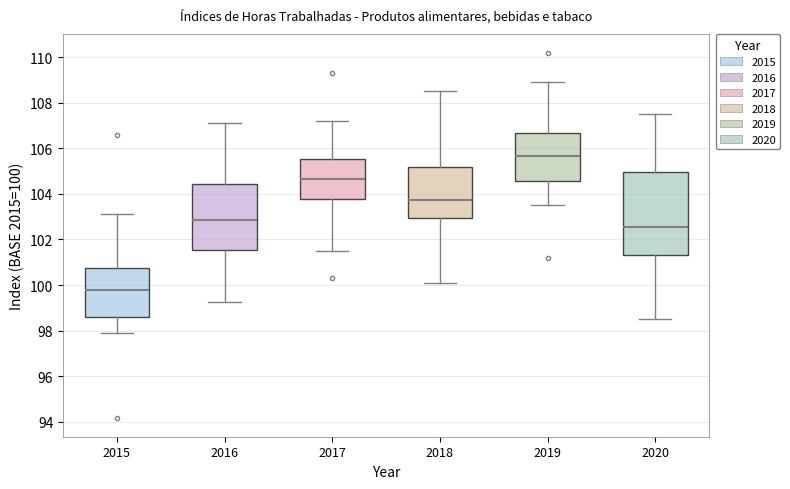

Reading left to right, transcribe this box plot: for each box, give where its median line is, the range the box spans, and where its two whiskers end, as read against the y-axis. The values are not printed on the chart, so give them approximately, as read against the axis.

2015: median 99.8, box 98.6 to 100.8, whiskers 98.0 to 103.2
2016: median 102.8, box 101.6 to 104.4, whiskers 99.2 to 107.2
2017: median 104.6, box 103.8 to 105.6, whiskers 101.6 to 107.2
2018: median 103.8, box 103.0 to 105.2, whiskers 100.2 to 108.6
2019: median 105.6, box 104.6 to 106.6, whiskers 103.6 to 109.0
2020: median 102.6, box 101.4 to 105.0, whiskers 98.6 to 107.6